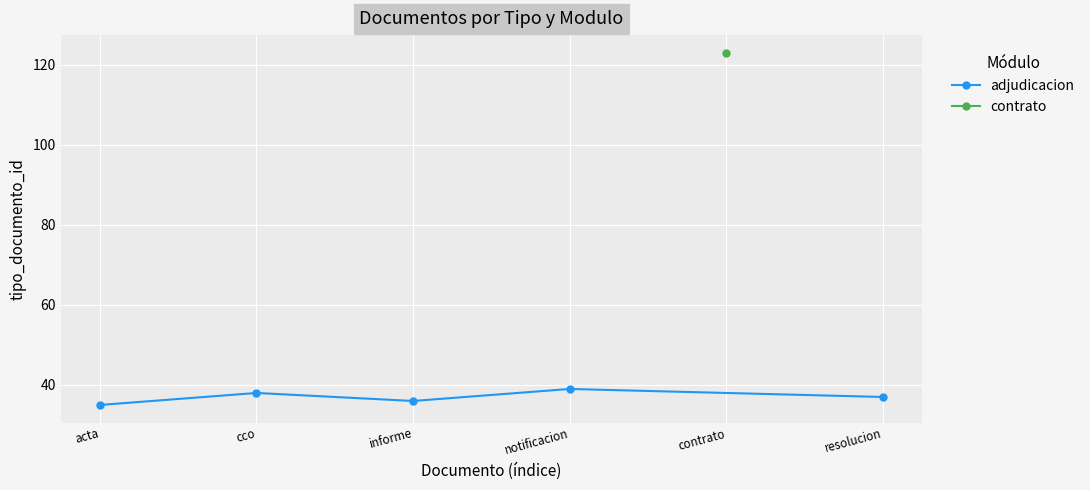

Between notificacion and acta, which is larger?

notificacion